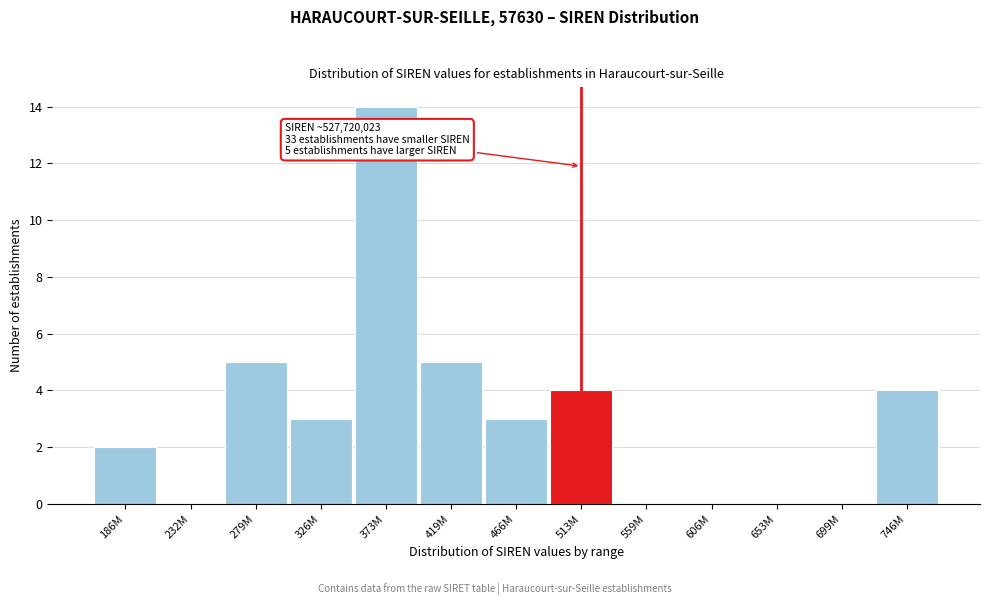

Reading left to right, transcribe all the data shown in this chart.

186M=2	232M=0	279M=5	326M=3	373M=14	419M=5	466M=3	513M=4	559M=0	606M=0	653M=0	699M=0	746M=4